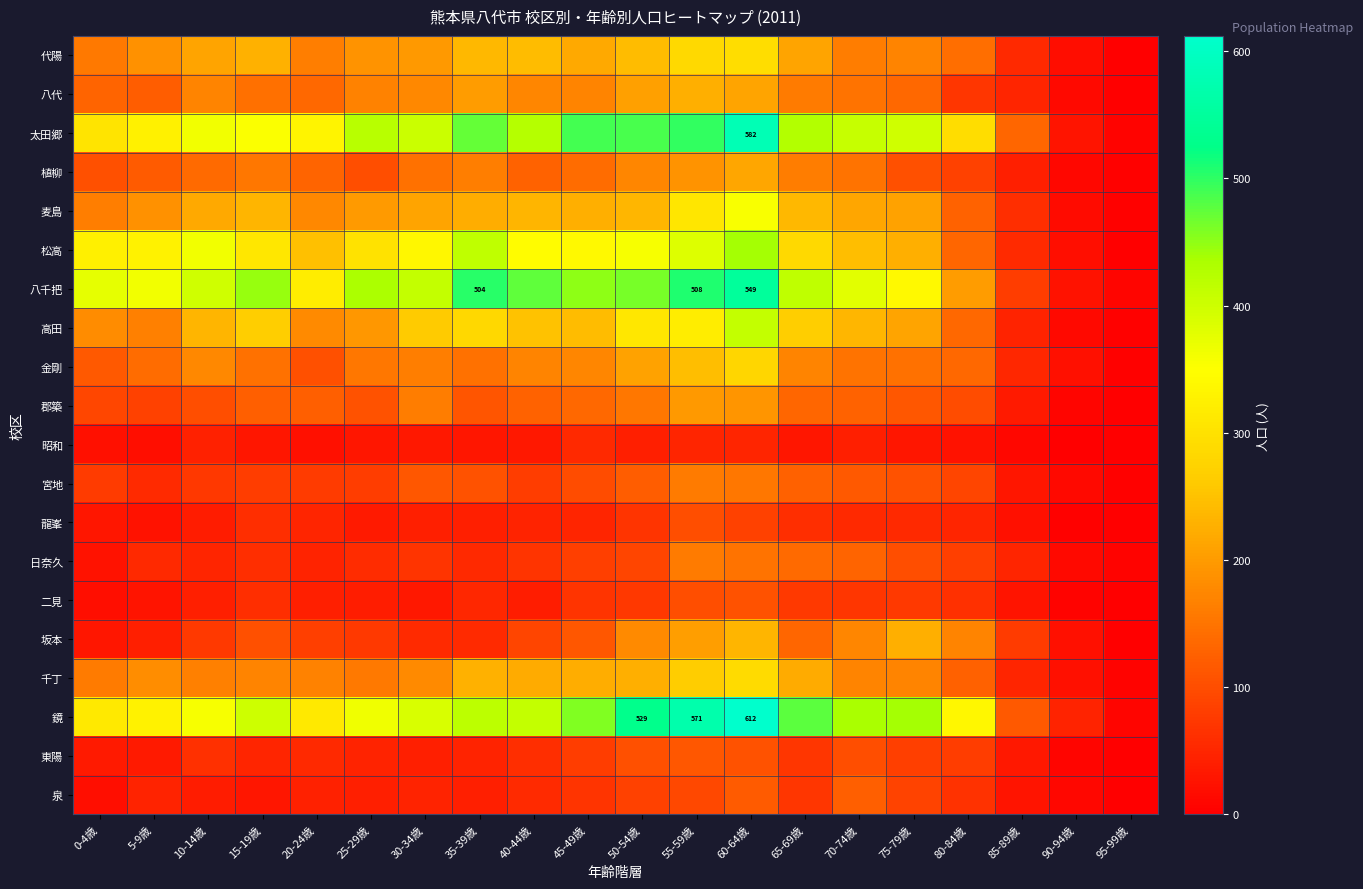

What is the total value across all series at 20-24歳?

2806